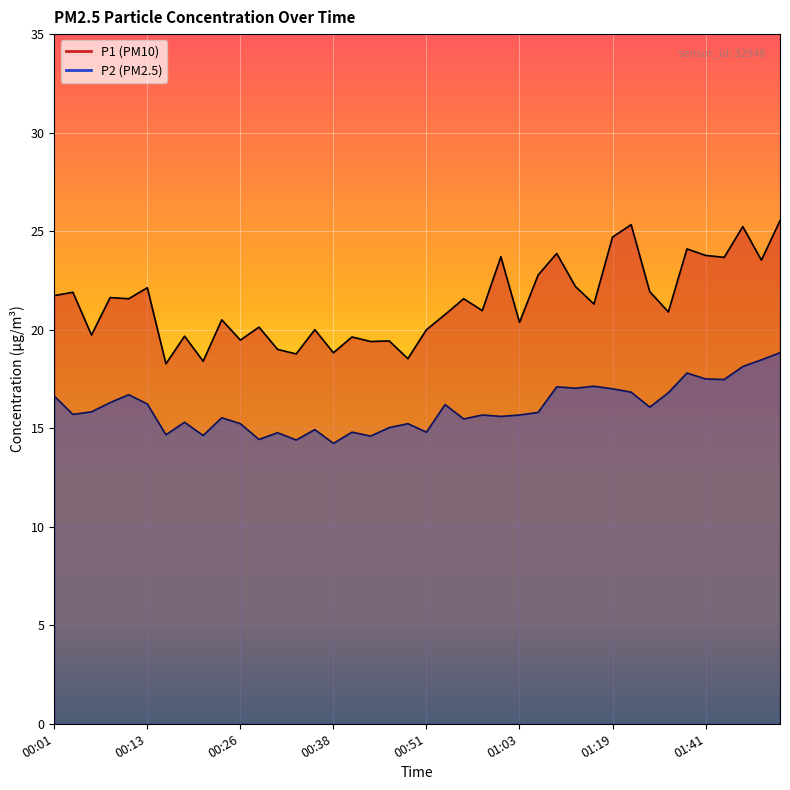

True or false: P2 line and P1 line intersect in this chart.

False